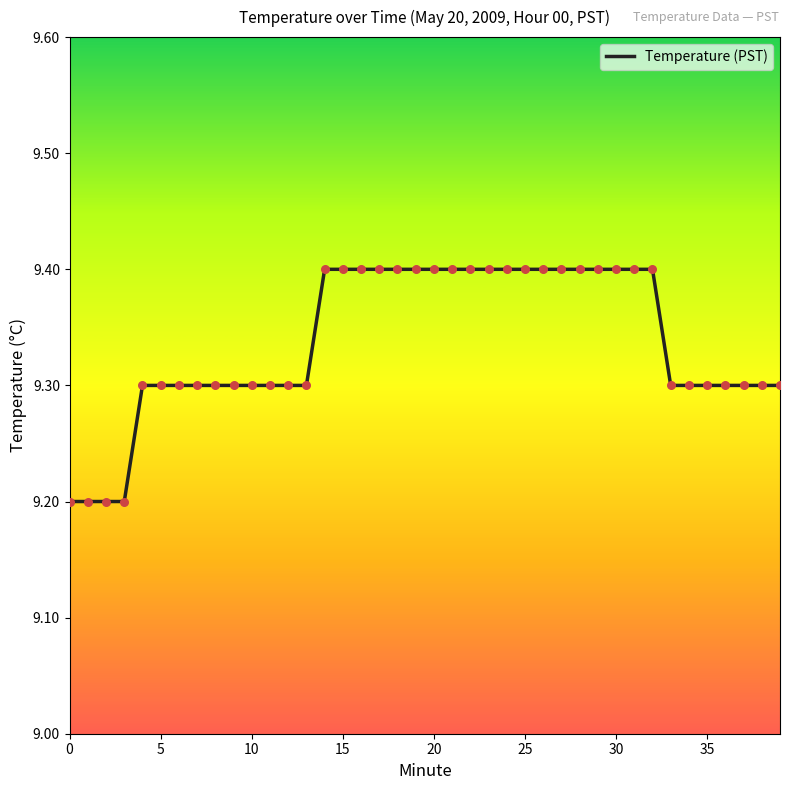

What is the smallest value displayed?

9.2